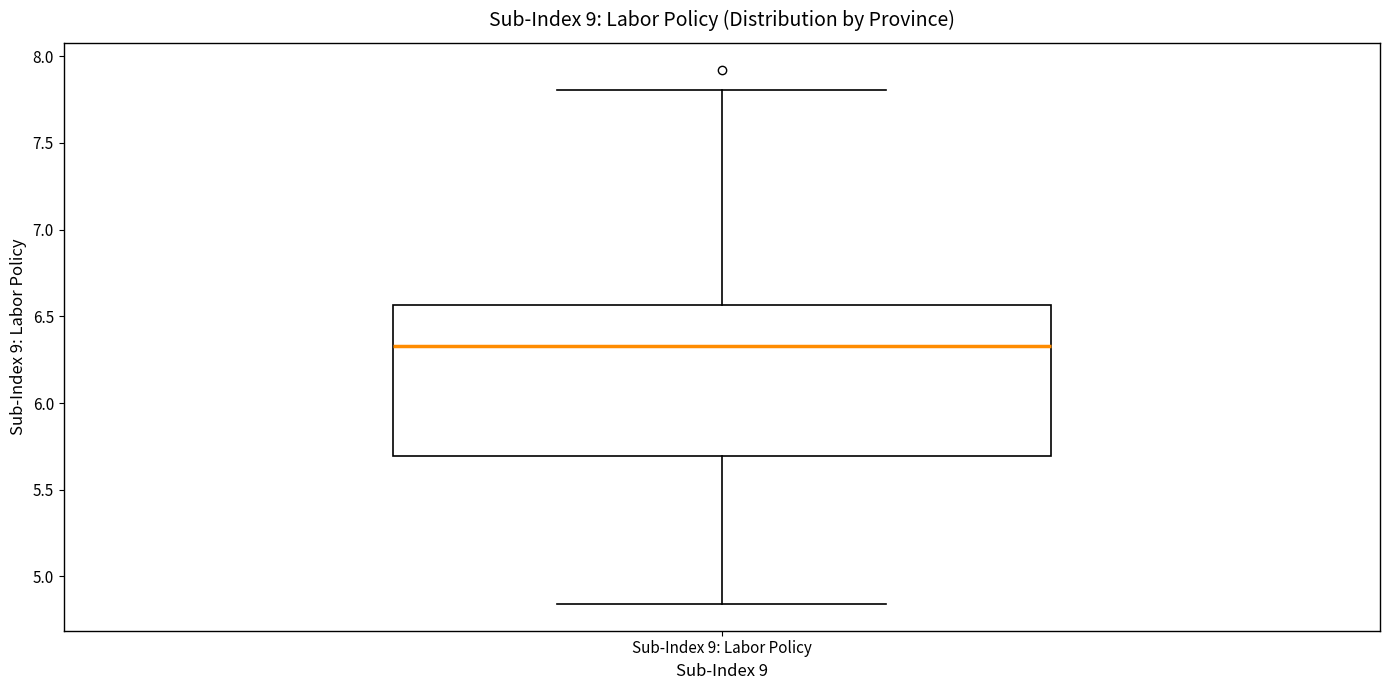

Transcribe this box plot: give where the median line is, the range the box spans, and where the two whiskers end, as read against the y-axis. The values are not printed on the chart, so give them approximately, as read against the axis.

median 6.35, box 5.70 to 6.55, whiskers 4.85 to 7.80